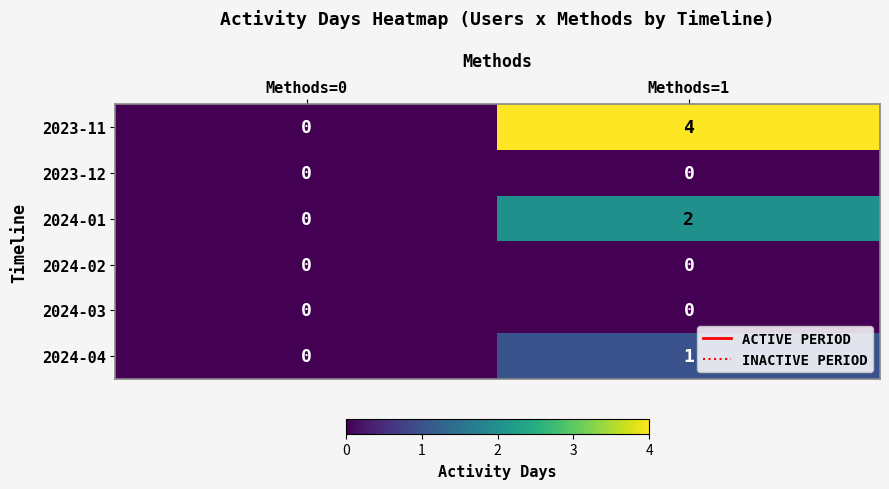

The value of 2024-04 at Methods=0 is 0. True or false?

True